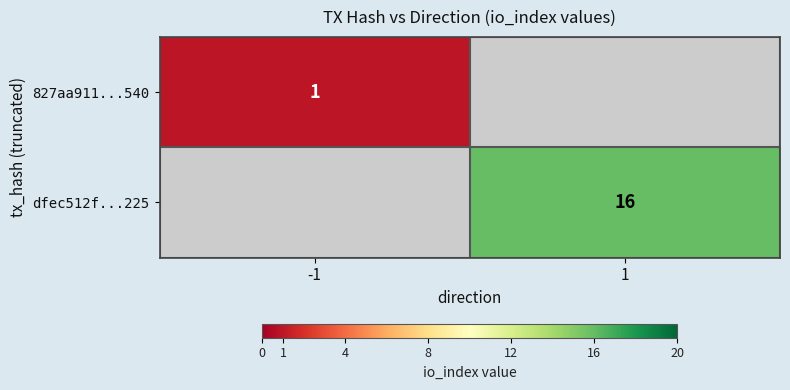

Is it true that 827aa911...540 equals 2 at -1?

False